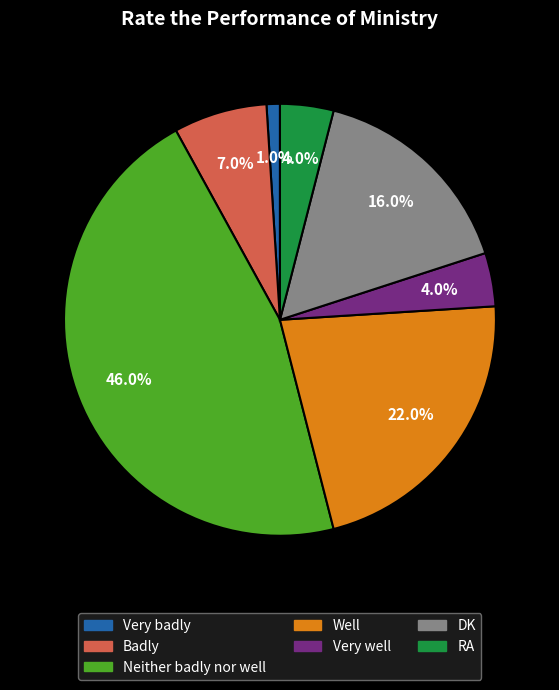

True or false: Badly accounts for 1% of the total.

False